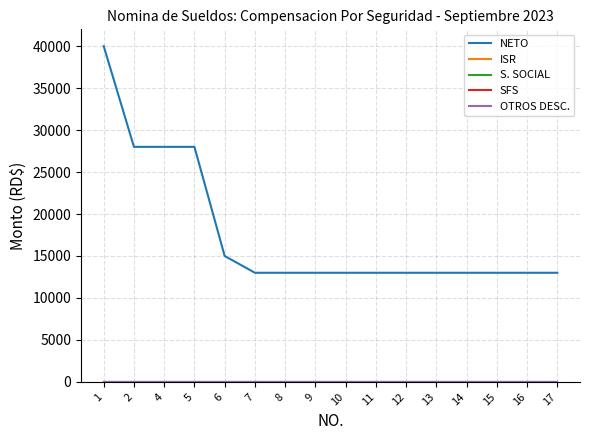

Rank the series at 4 from highest to lowest value.

NETO, ISR, S. SOCIAL, SFS, OTROS DESC.